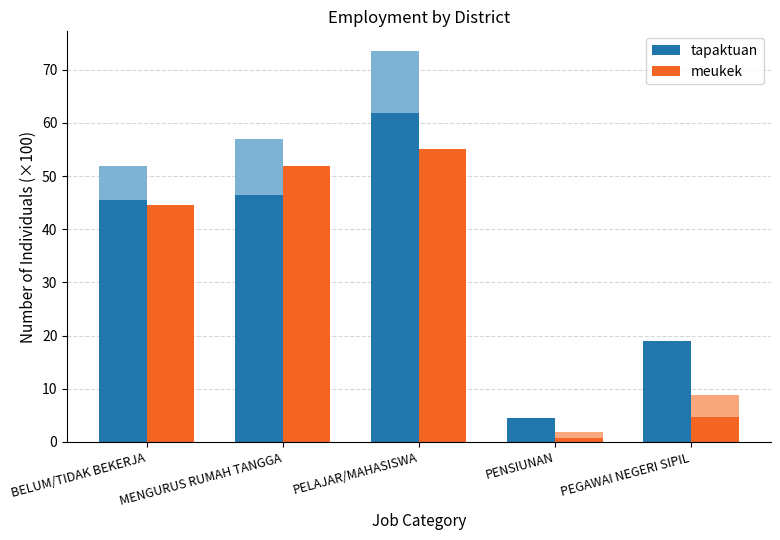

What is the label of the 4th bar from the left?

PENSIUNAN